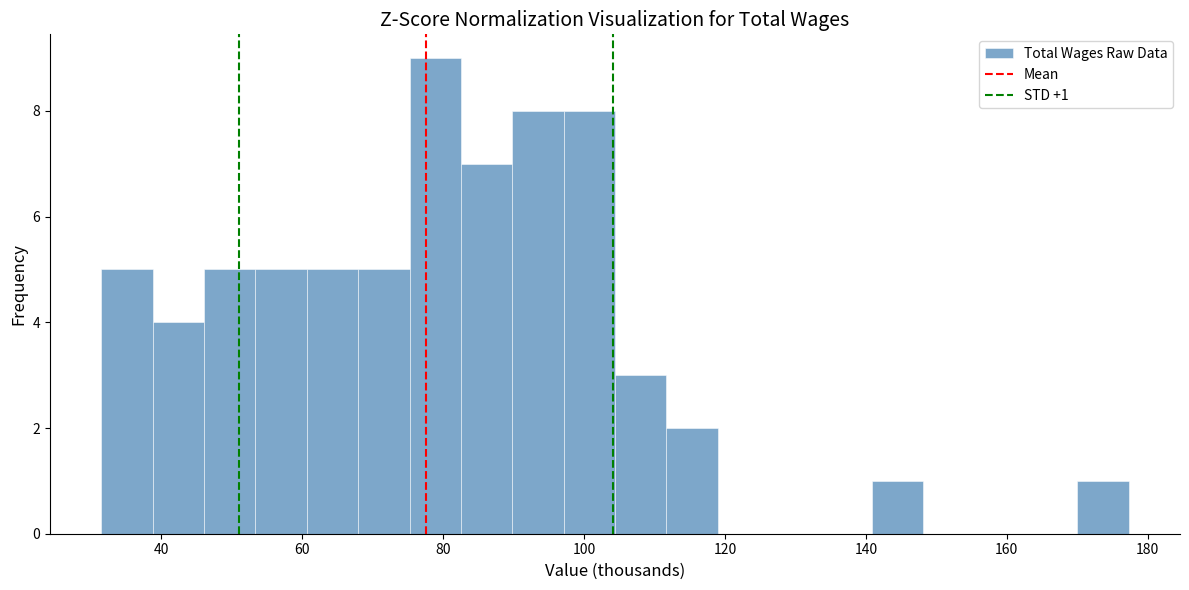

Around what value on the x-axis is the tallest bar? Give the approximate position of its centre, as read against the axis.

78